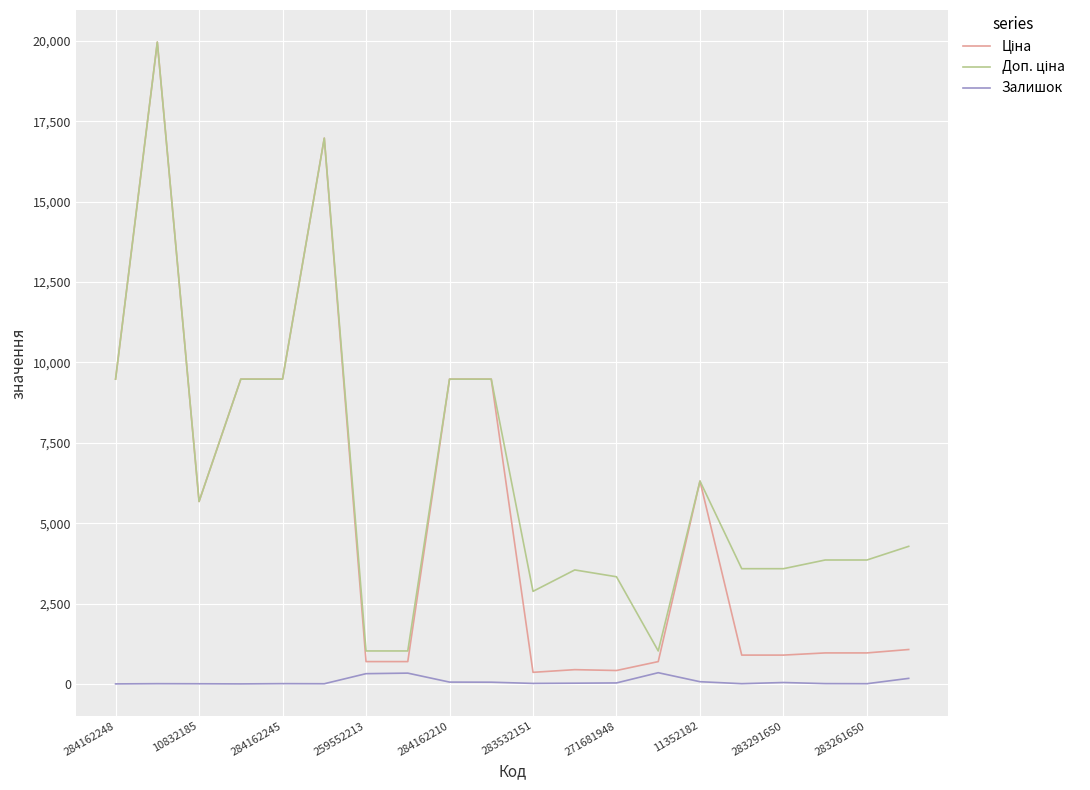

What is the greatest value displayed?

19964.2